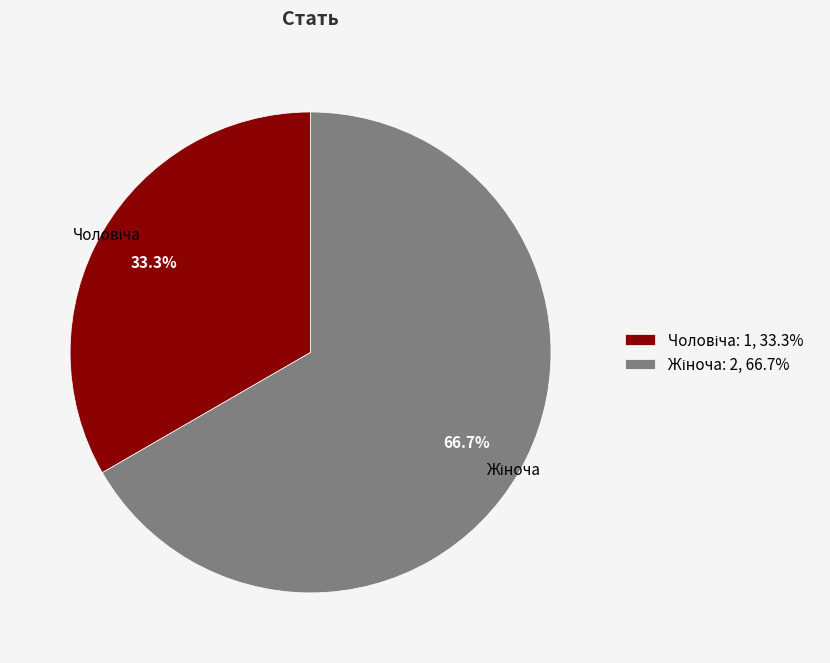

Does any single category account for the majority?

Yes